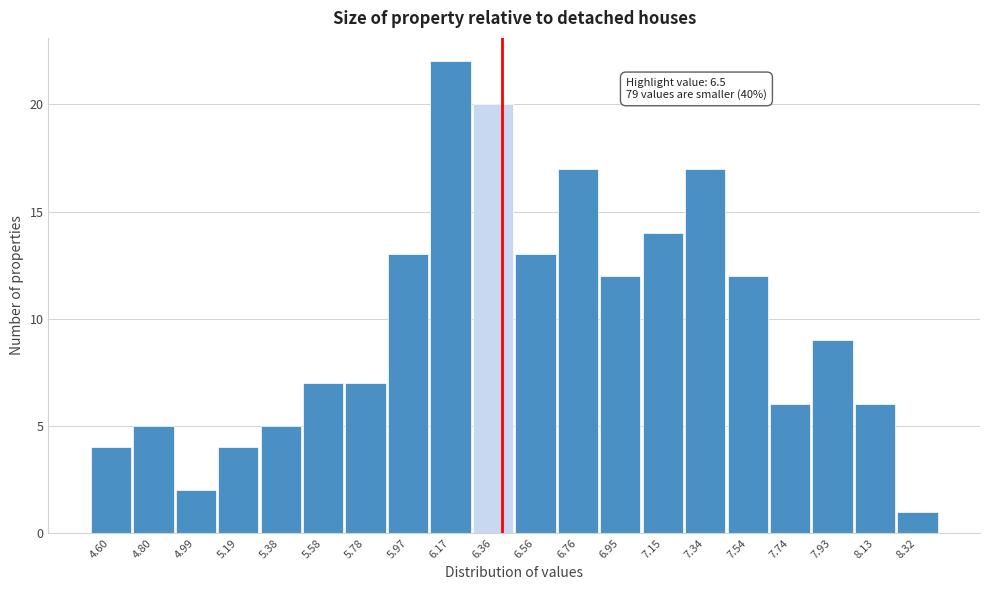

Reading left to right, extract all data points from this chart.

4.60=4	4.80=5	4.99=2	5.19=4	5.38=5	5.58=7	5.78=7	5.97=13	6.17=22	6.36=20	6.56=13	6.76=17	6.95=12	7.15=14	7.34=17	7.54=12	7.74=6	7.93=9	8.13=6	8.32=1